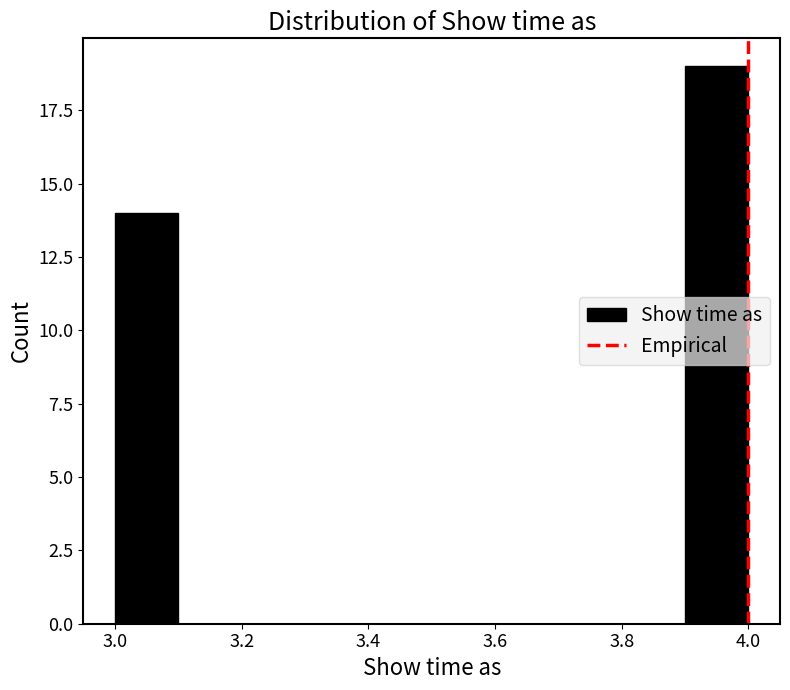

Reading left to right, transcribe this chart: for each bar, give the range it covers on the x-axis and its height. The values are not printed on the chart, so give them approximately, as read against the axis.

3.0 to 3.1: 14
3.1 to 3.2: 0
3.2 to 3.3: 0
3.3 to 3.4: 0
3.4 to 3.5: 0
3.5 to 3.6: 0
3.6 to 3.7: 0
3.7 to 3.8: 0
3.8 to 3.9: 0
3.9 to 4.0: 19